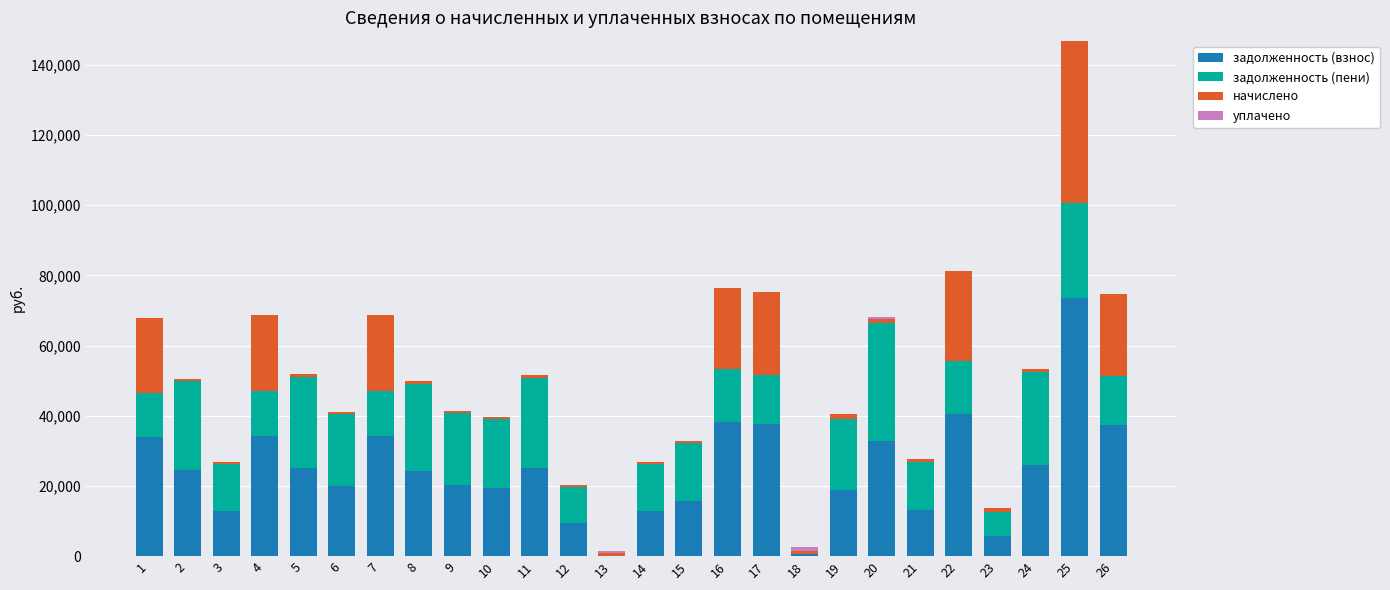

What is the total value across all series at 5?

51845.0